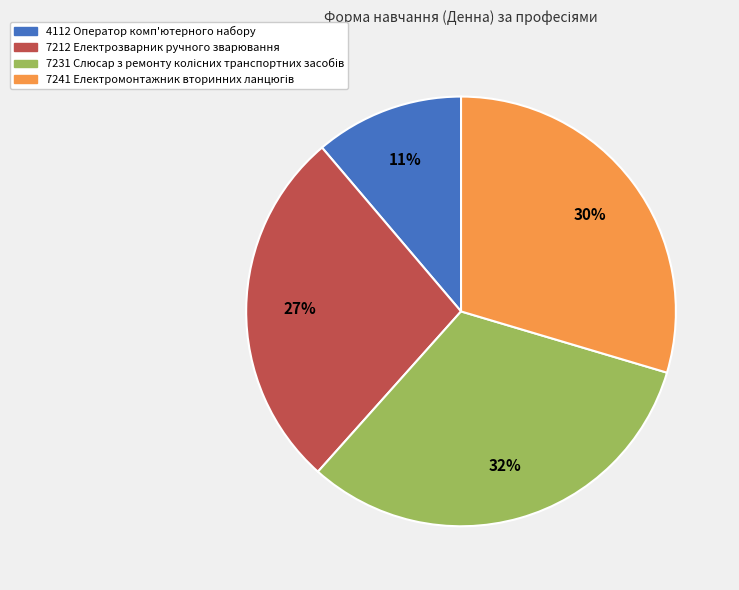

Which category has the smallest portion of the pie?

4112 Оператор комп'ютерного набору